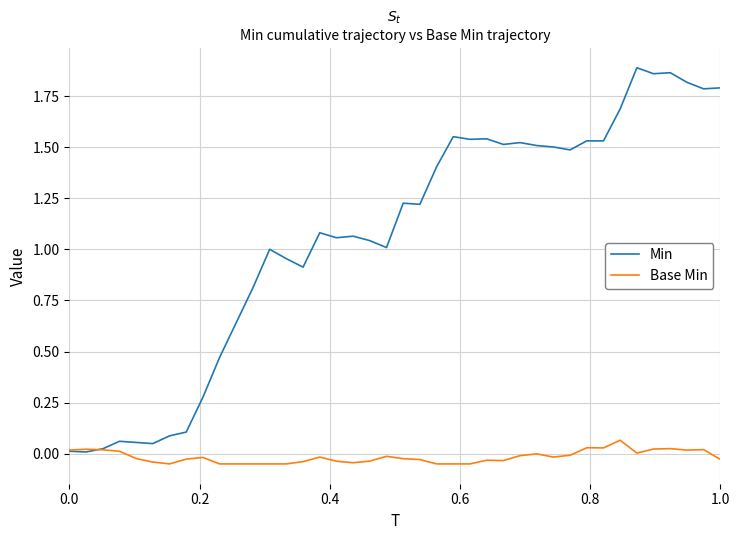

List the series in order of their overall mean, lowest first.

Base Min, Min